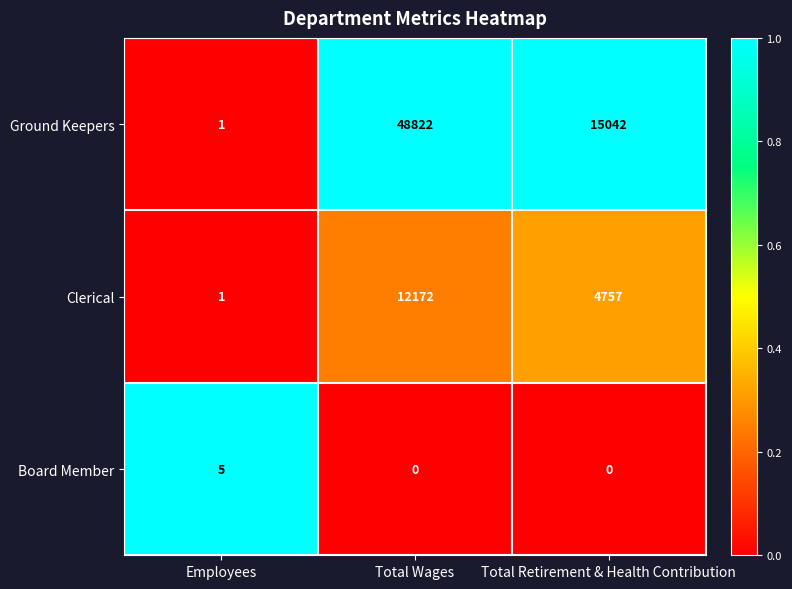

How many data points does each series have?

3